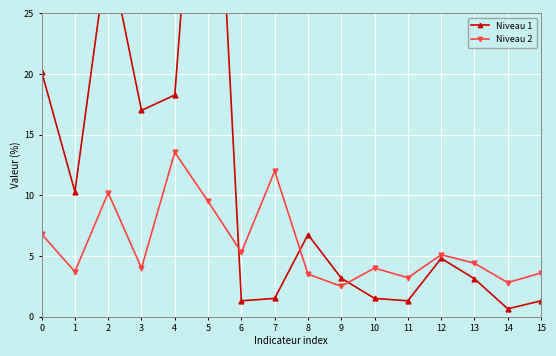

At which label does Niveau 2 reach its peak?

4